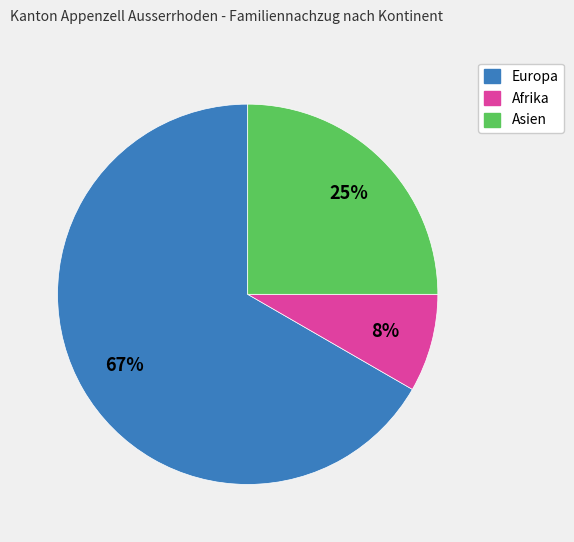

To the nearest percent, what is the average slice percentage?

33%